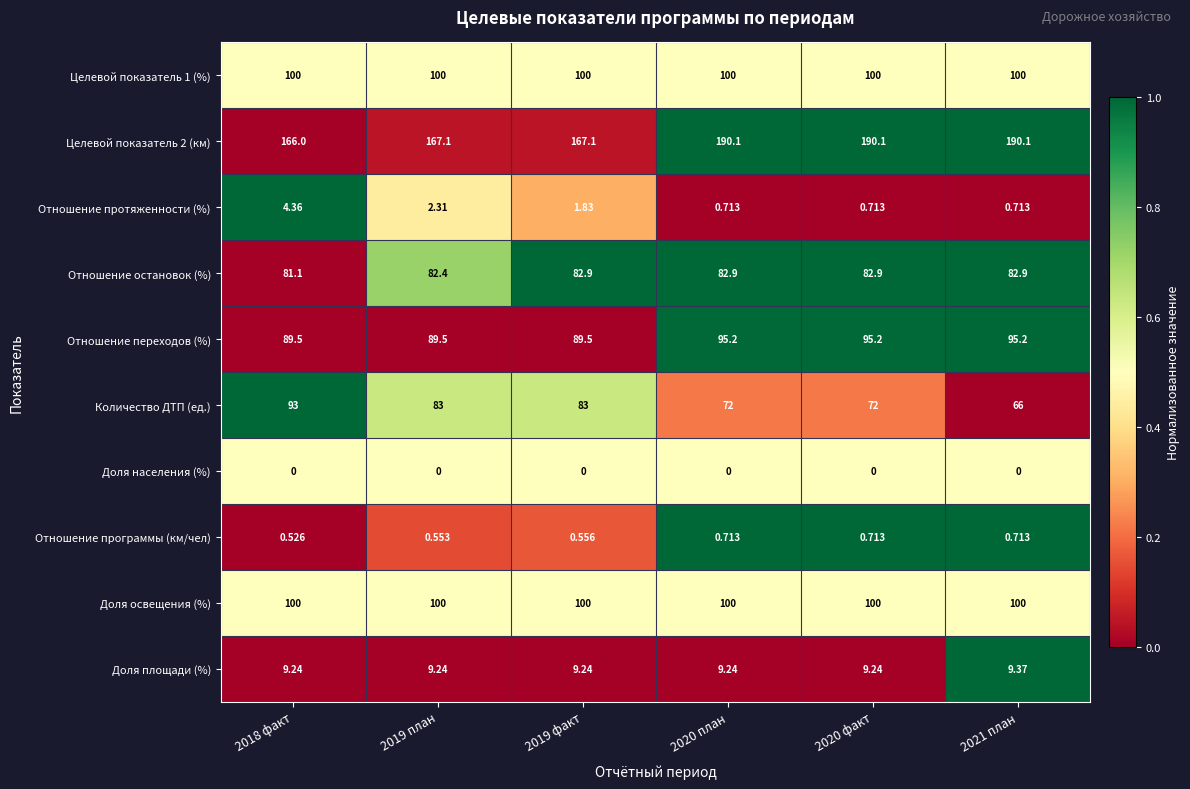

Which series has the largest range (max minus min)?

Количество ДТП (ед.)